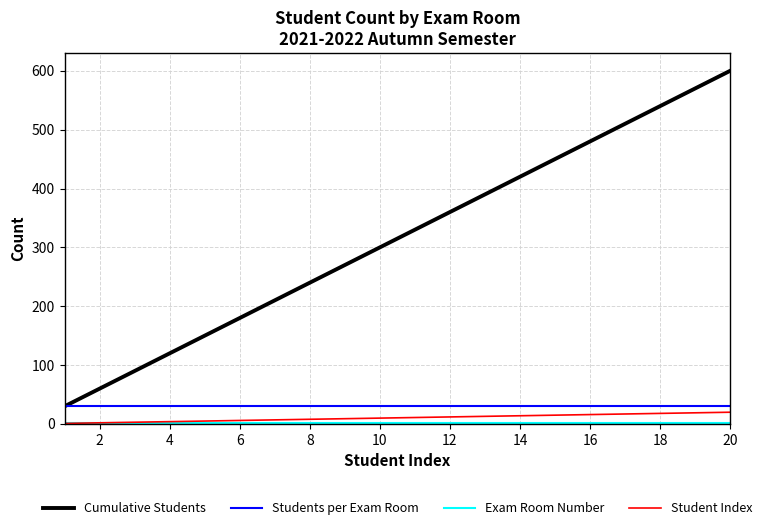

True or false: Cumulative Students and Student Index cross at least once.

False